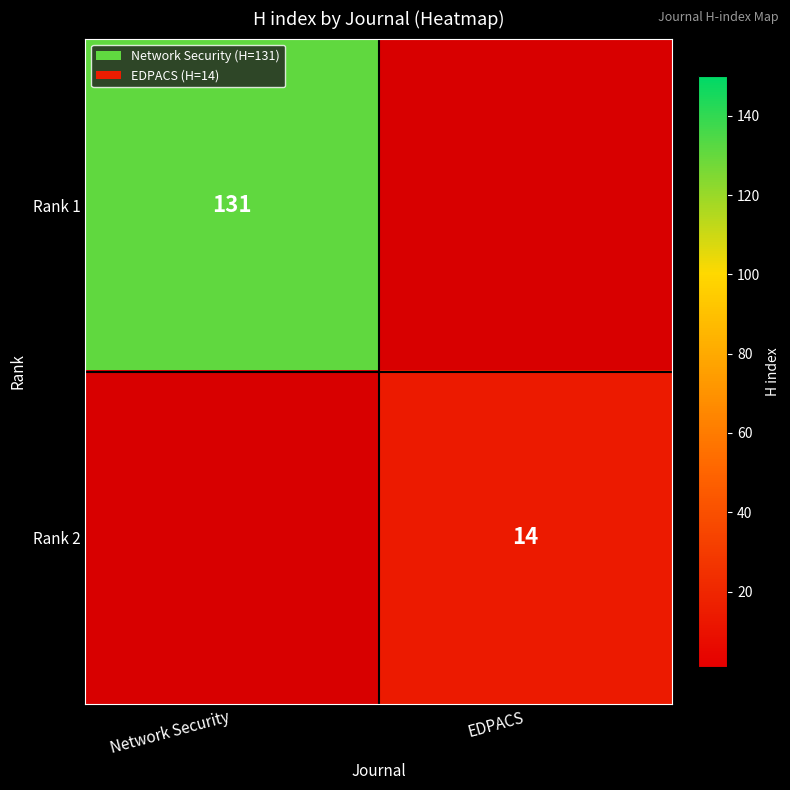

How many values in Rank 1 are above zero?

1